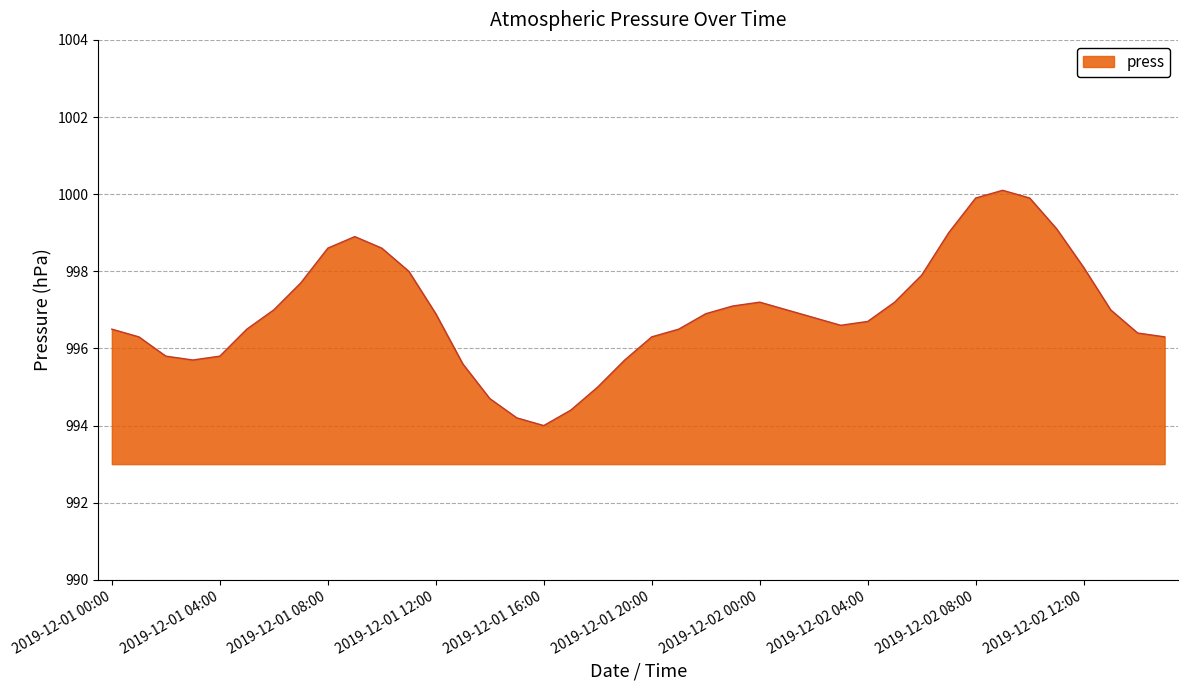

What is the smallest value displayed?

994.0